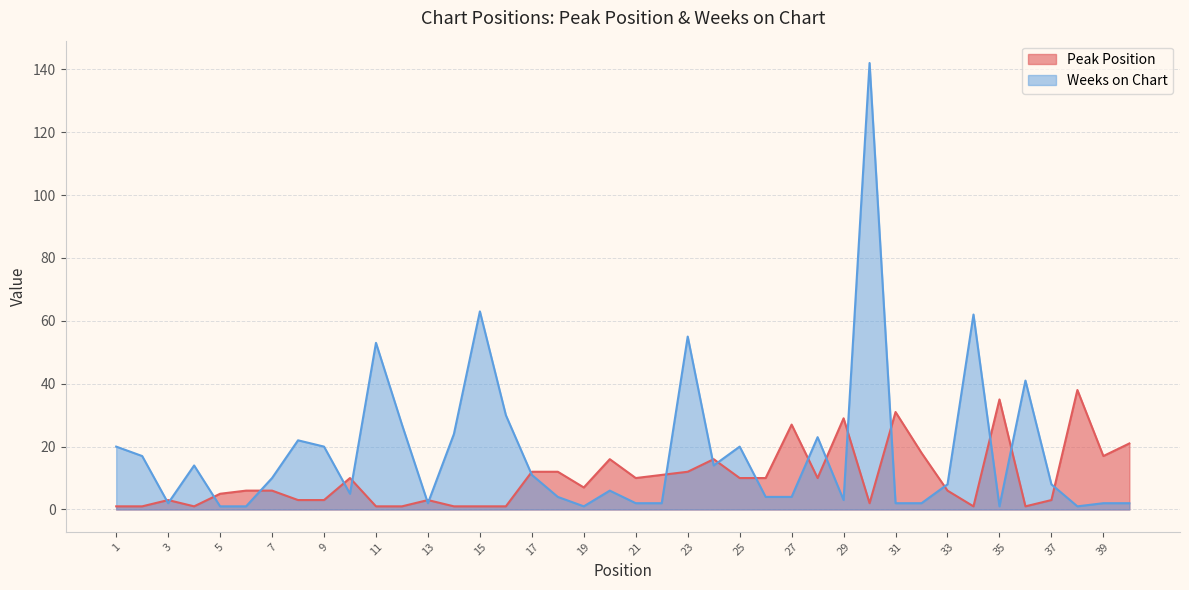

What is the minimum value for Peak Position?

1